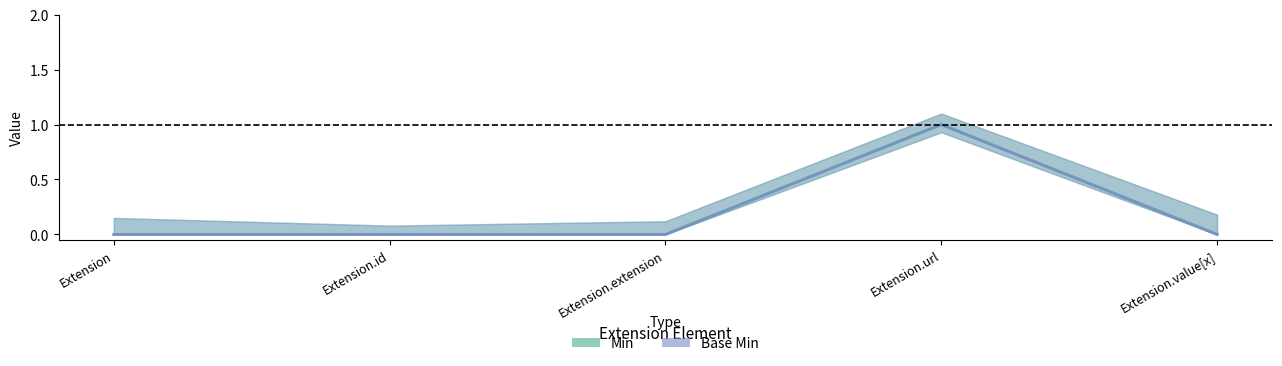

Reading right to left, list all the values displayed in this chart.

Min: Extension.value[x]=0	Extension.url=1	Extension.extension=0	Extension.id=0	Extension=0
Base Min: Extension.value[x]=0	Extension.url=1	Extension.extension=0	Extension.id=0	Extension=0